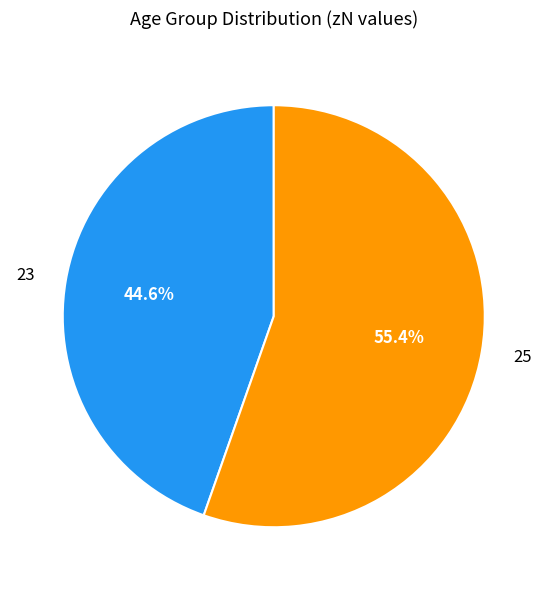

To the nearest percent, what is the combined percentage of 23 and 25?

100%